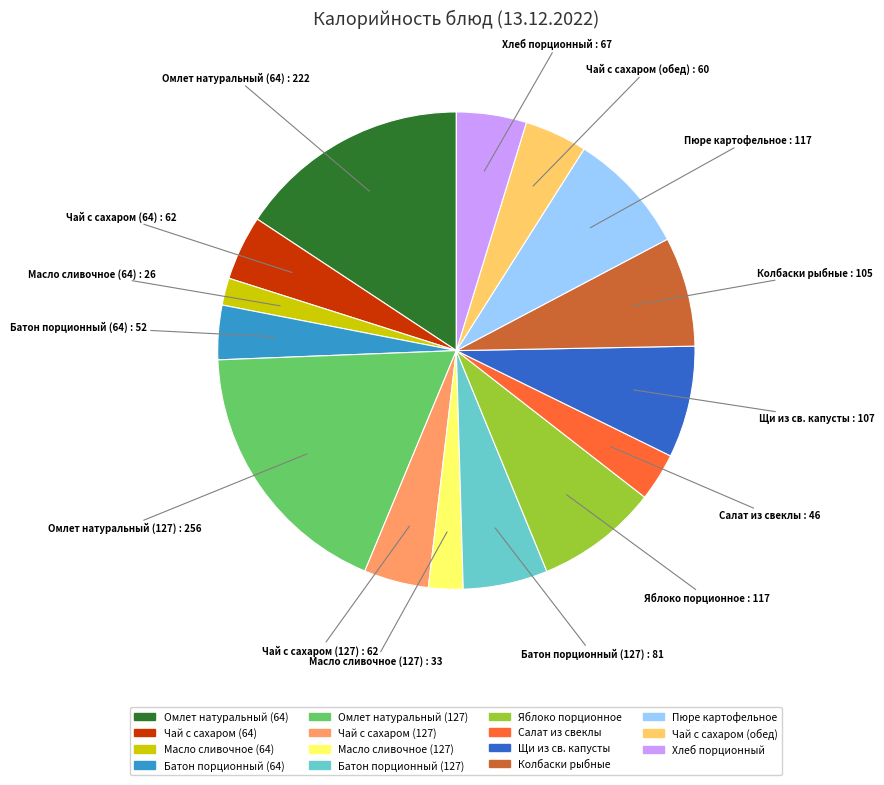

Does any single category account for the majority?

No